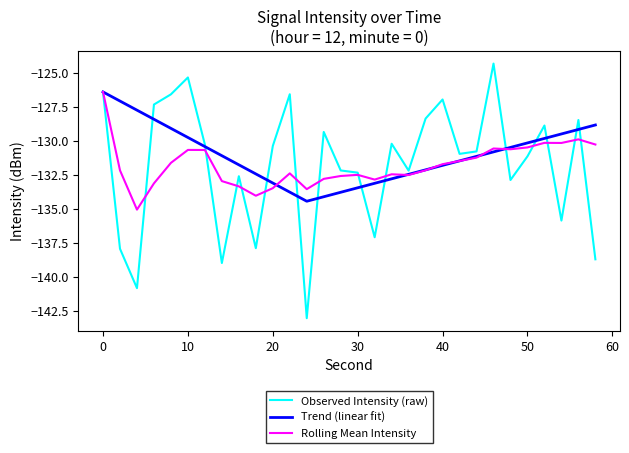

What is the minimum value for Observed Intensity (raw)?

-143.0